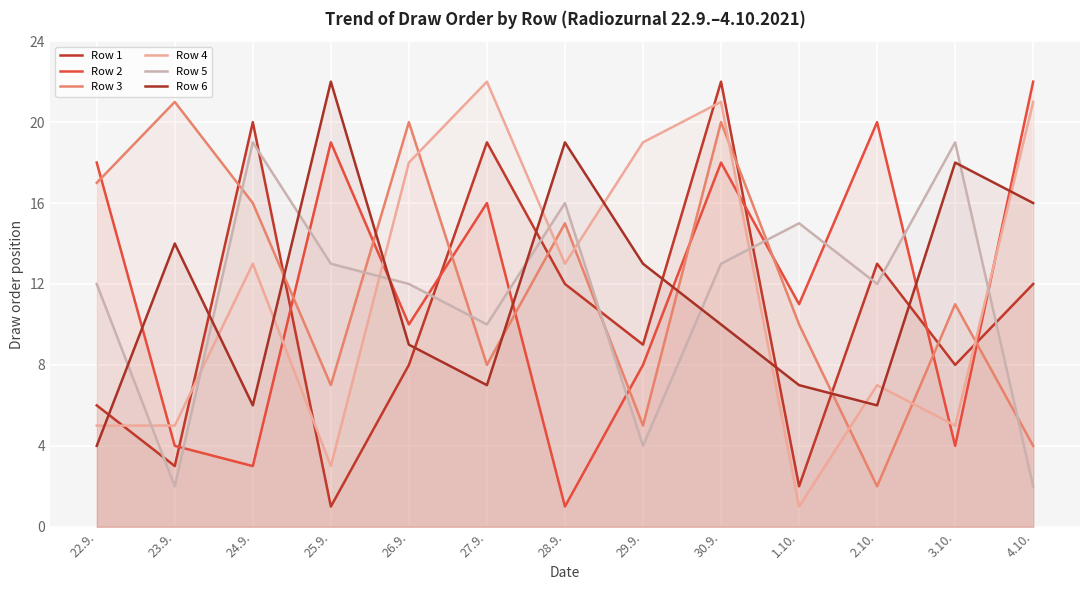

What is the label of the 1st point from the right?

4.10.